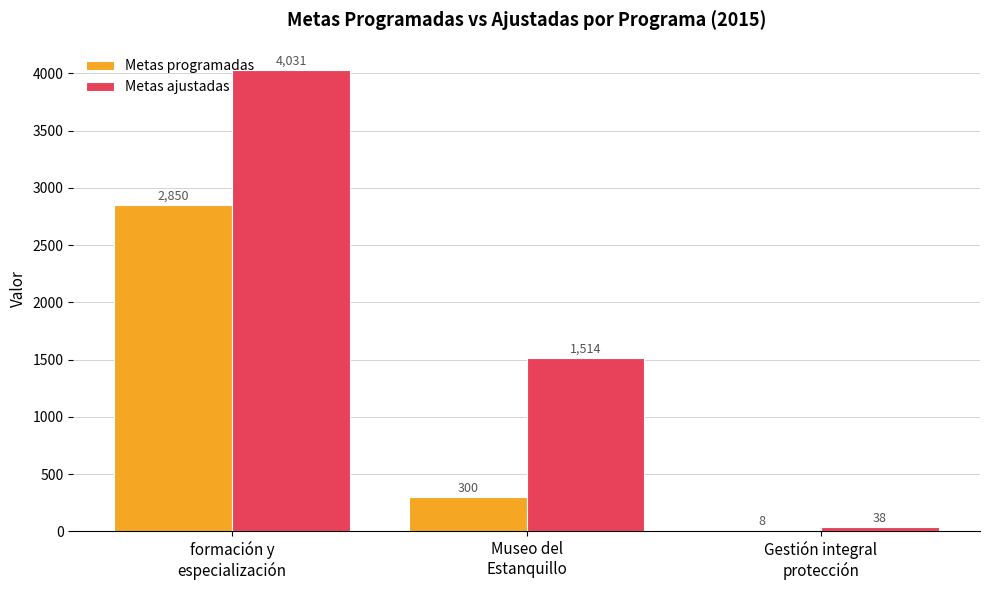

What is the total value across all series at formación y
especialización?

6881